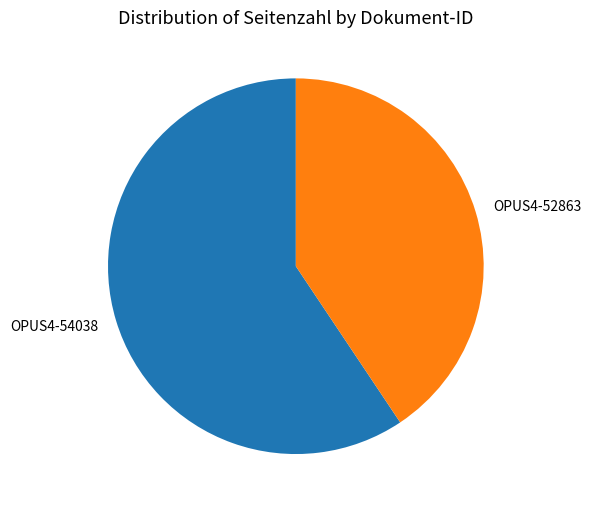

Rank the categories by value from lowest to highest.

OPUS4-52863, OPUS4-54038